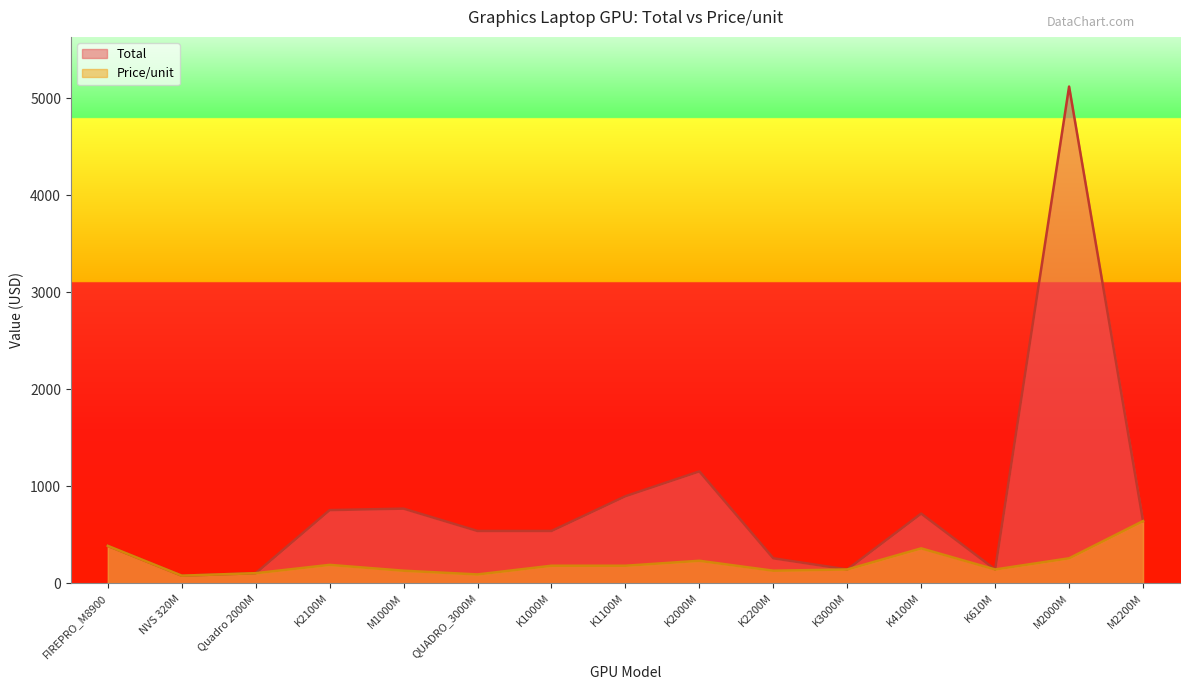

Reading left to right, list all the values displayed in this chart.

Total: FIREPRO_M8900=384.0	NVS 320M=76.8	Quadro 2000M=102.4	K2100M=752.7	M1000M=768.0	QUADRO_3000M=537.6	K1000M=537.6	K1100M=896.0	K2000M=1152.0	K2200M=256.0	K3000M=140.8	K4100M=716.8	K610M=140.8	M2000M=5120.0	M2200M=640.0
Price/unit: FIREPRO_M8900=384.0	NVS 320M=76.8	Quadro 2000M=102.4	K2100M=188.2	M1000M=128.0	QUADRO_3000M=89.6	K1000M=179.2	K1100M=179.2	K2000M=230.4	K2200M=128.0	K3000M=140.8	K4100M=358.4	K610M=140.8	M2000M=256.0	M2200M=640.0